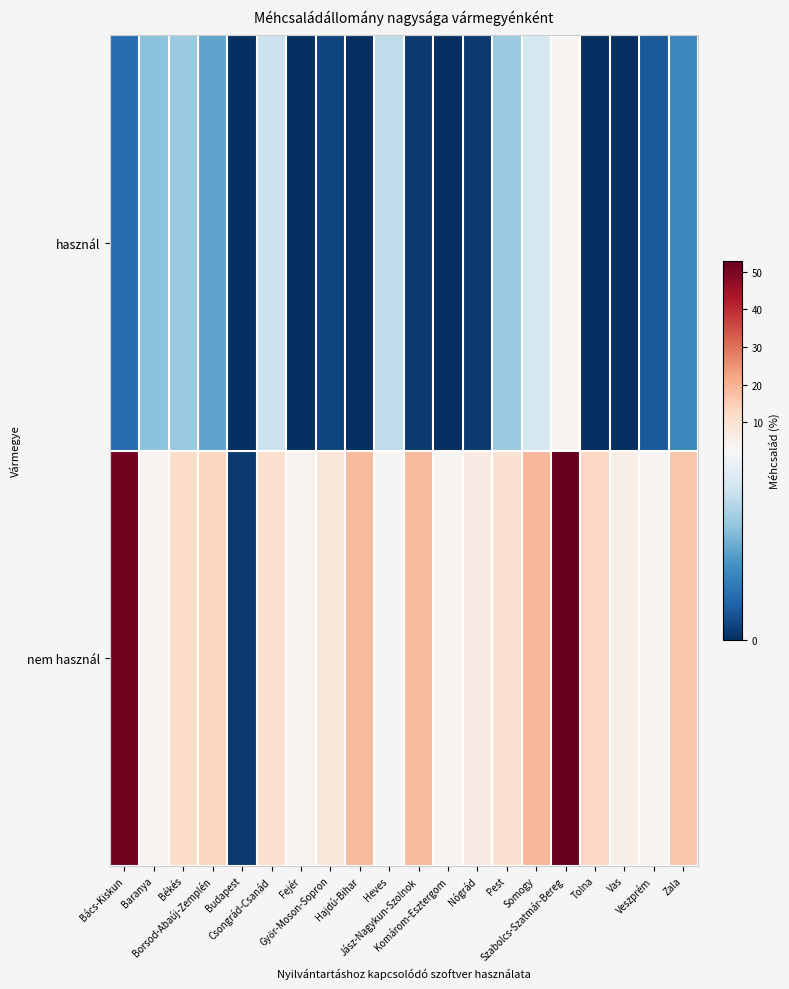

Which category has the highest value across all series?

Szabolcs-Szatmár-Bereg